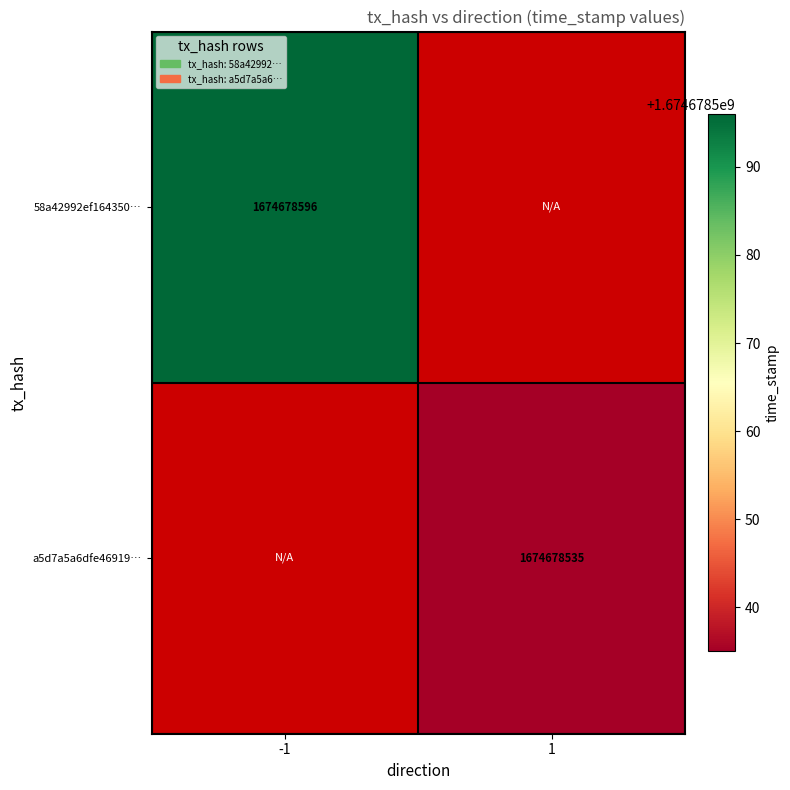

Which series has the largest total across all categories?

58a42992ef164350d7f7e99c87669528b71484e